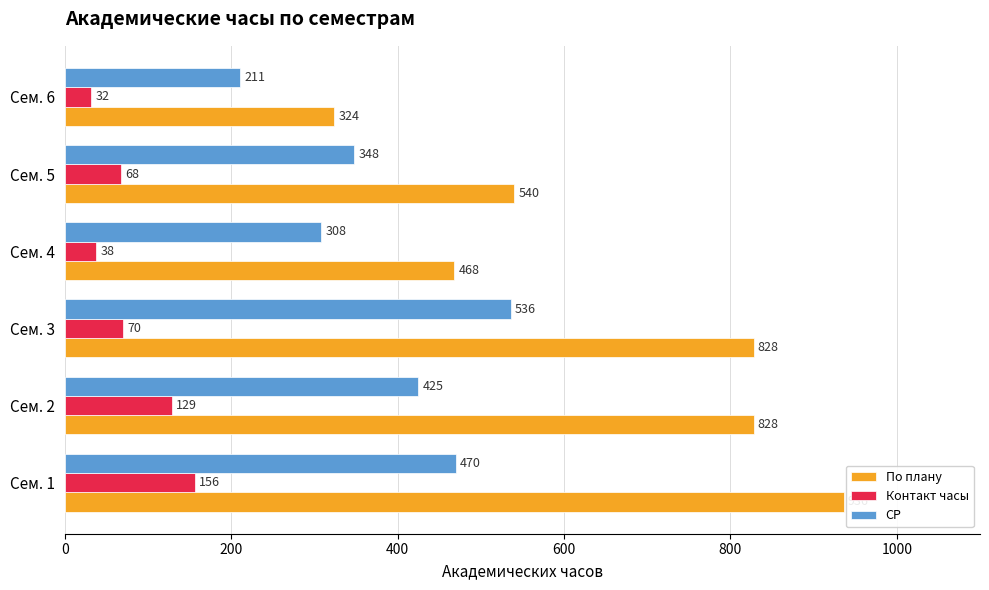

Count the number of data series in this chart.

3